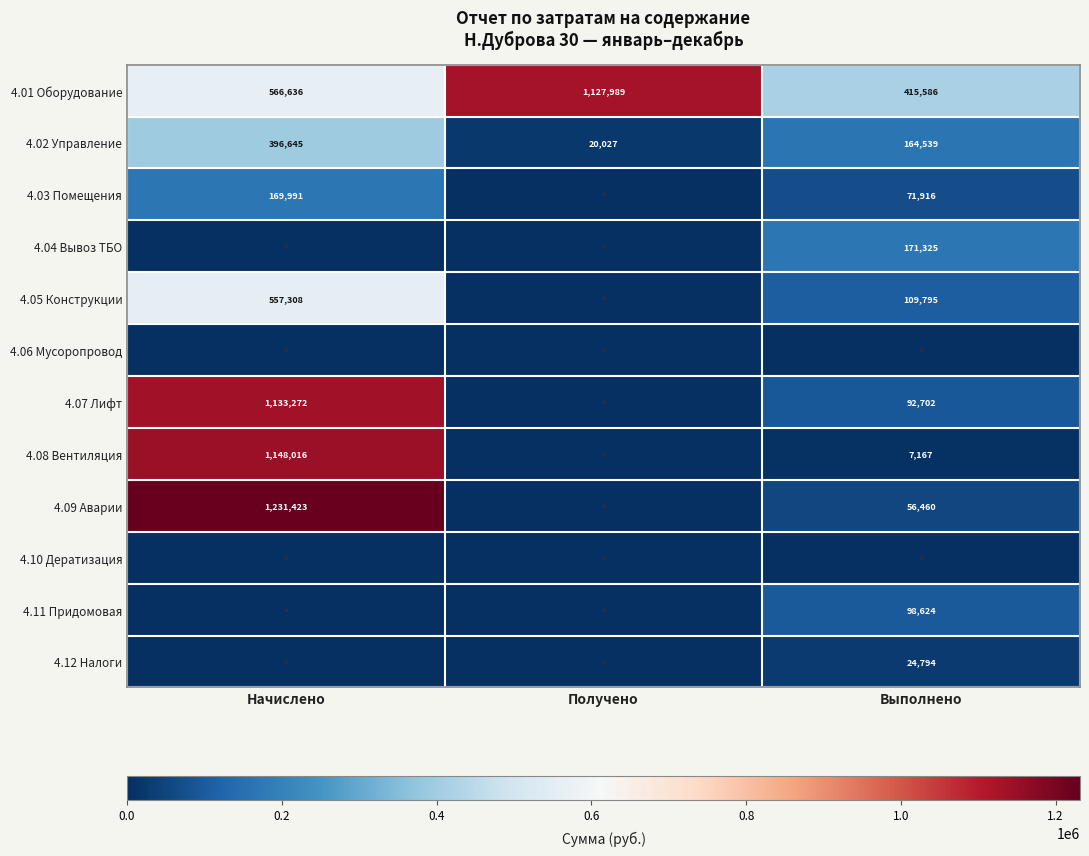

The value of 4.02 Управление at Начислено is 655149. True or false?

False